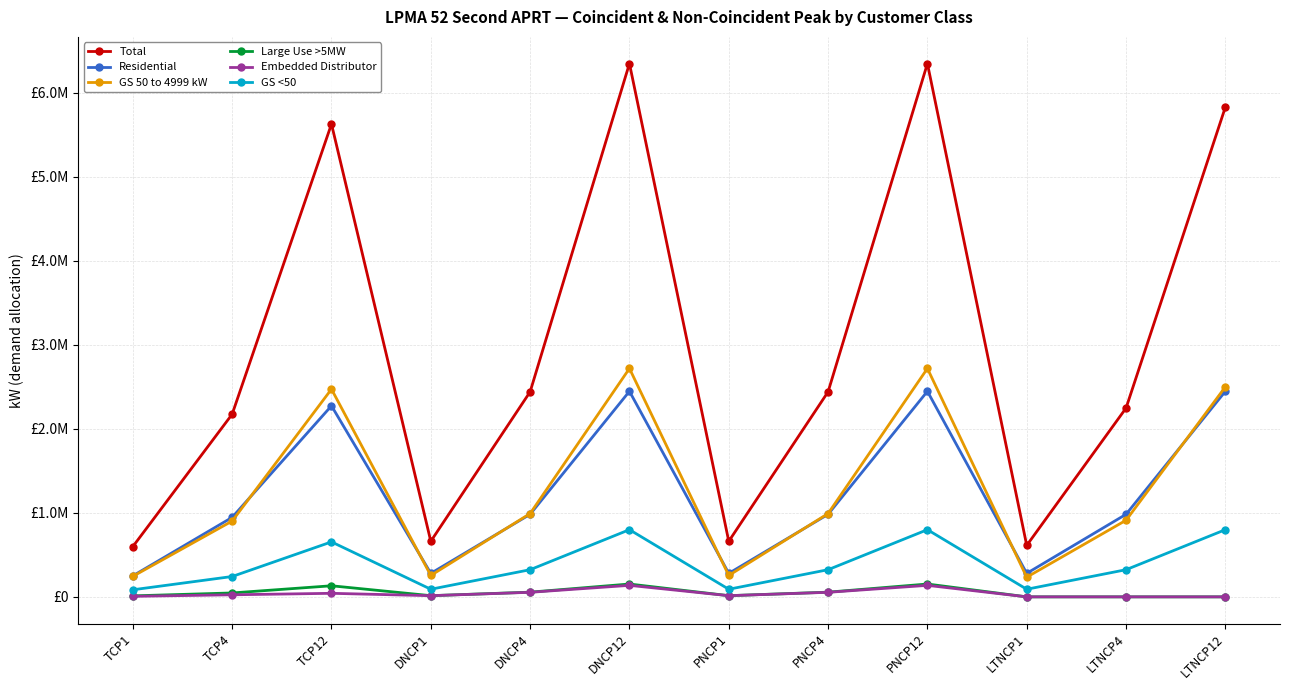

Rank the series at PNCP4 from highest to lowest value.

Total, GS 50 to 4999 kW, Residential, GS <50, Large Use >5MW, Embedded Distributor